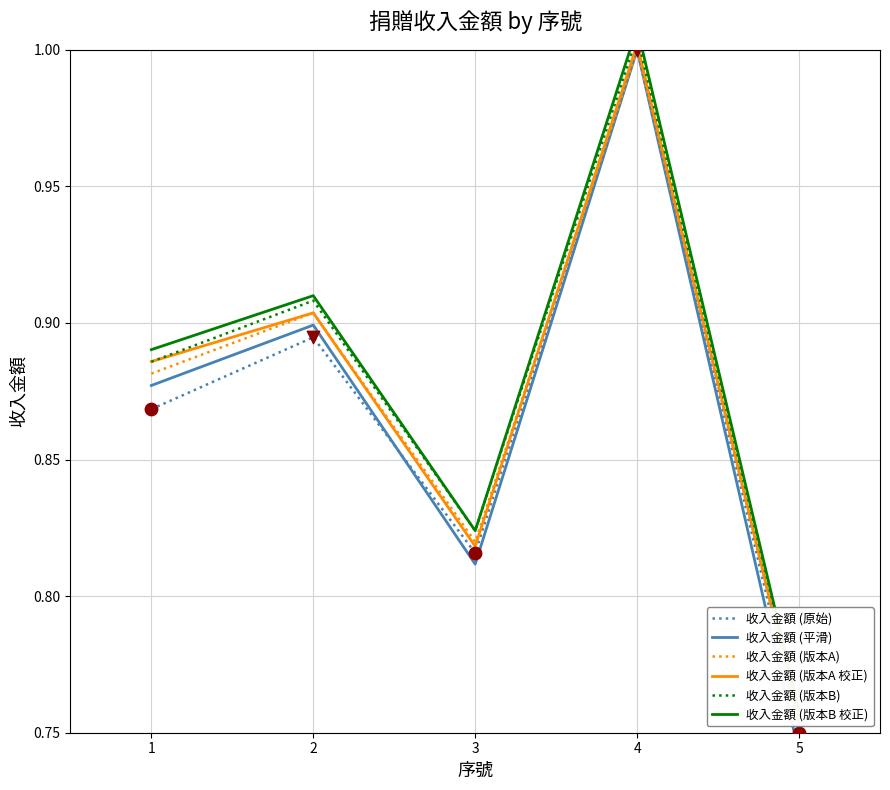

What is the total value across all series at 1?

5.3